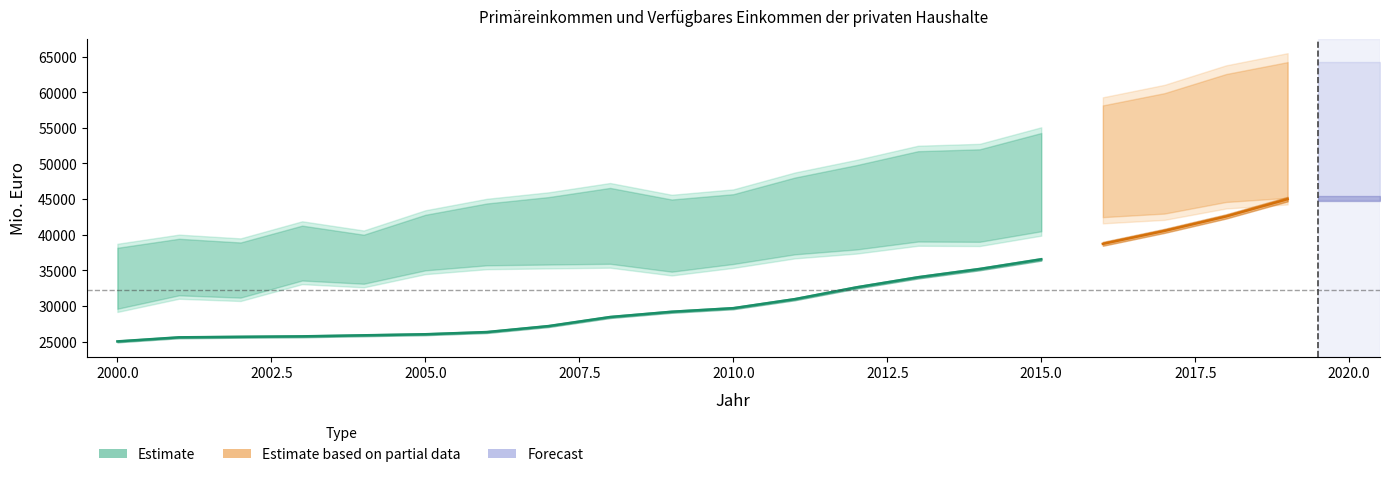

True or false: Arbeitnehmerentgelt has a value of 32600.8 at 12.

True